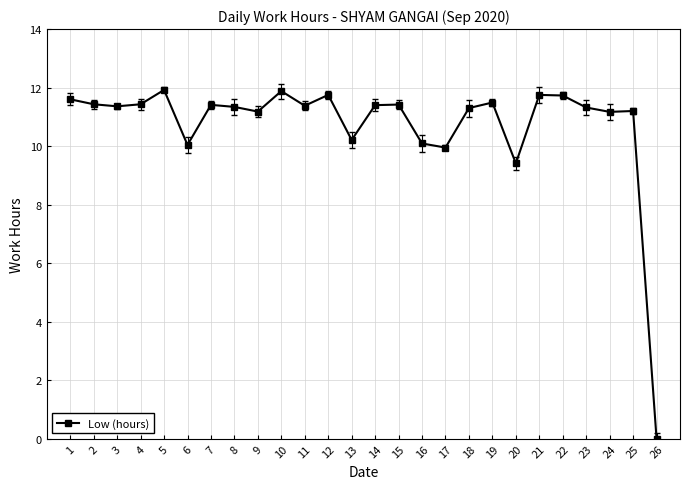

Approximately how many times larger is the value at 15 compared to 7?

1.0